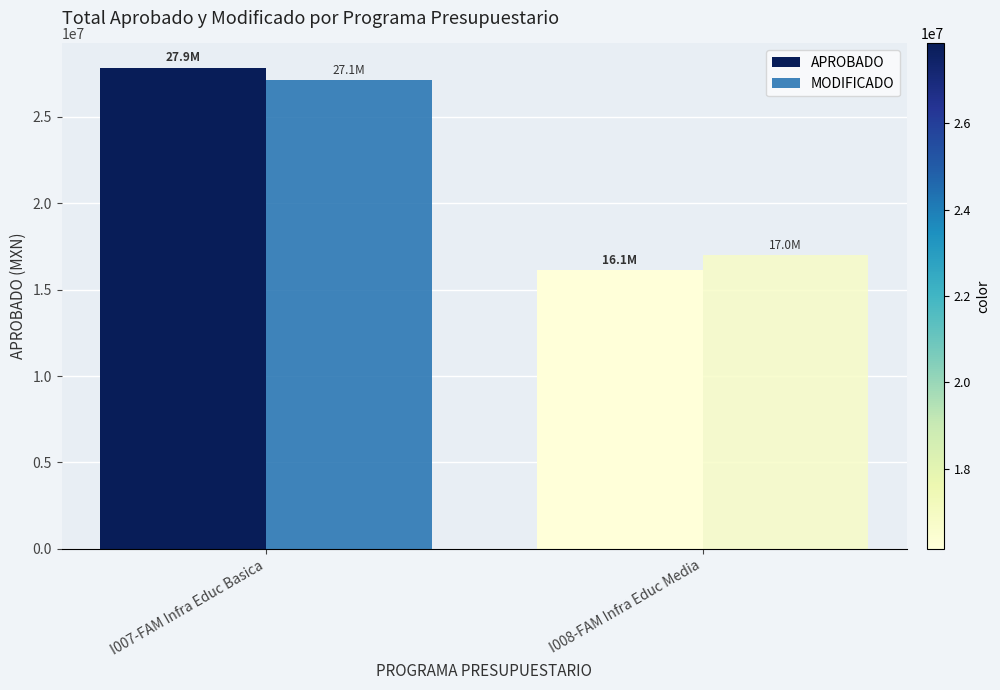

How many bars are there in each group?

2